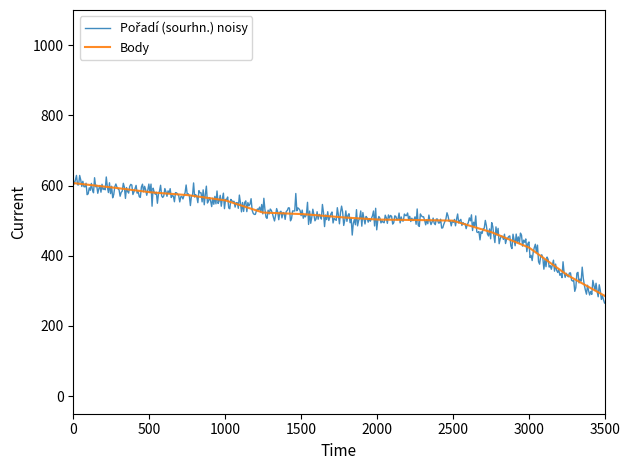

How many lines are shown in the chart?

2